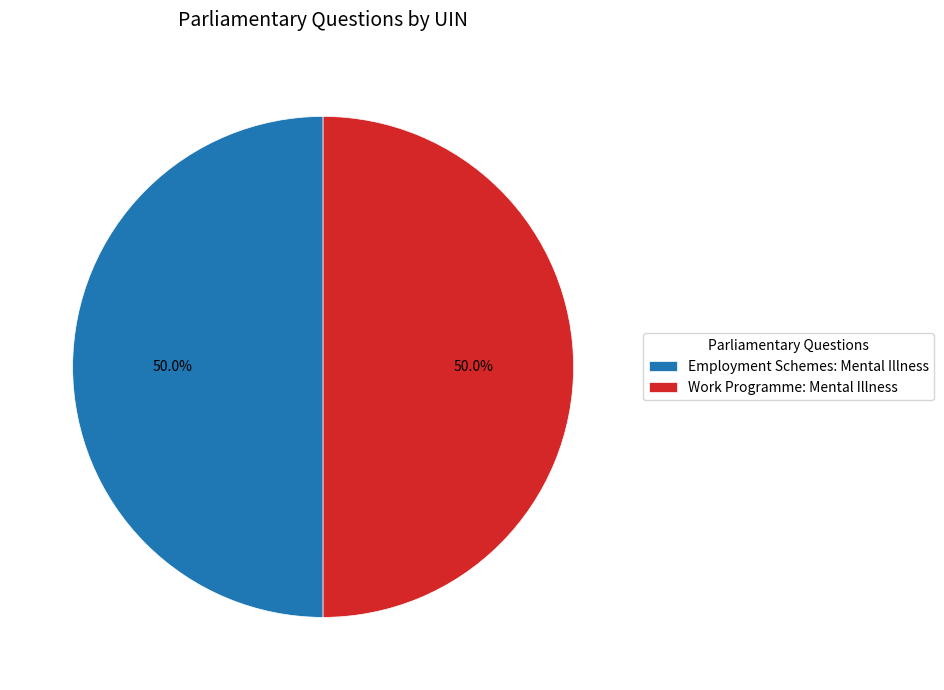

How many slices are in this pie chart?

2